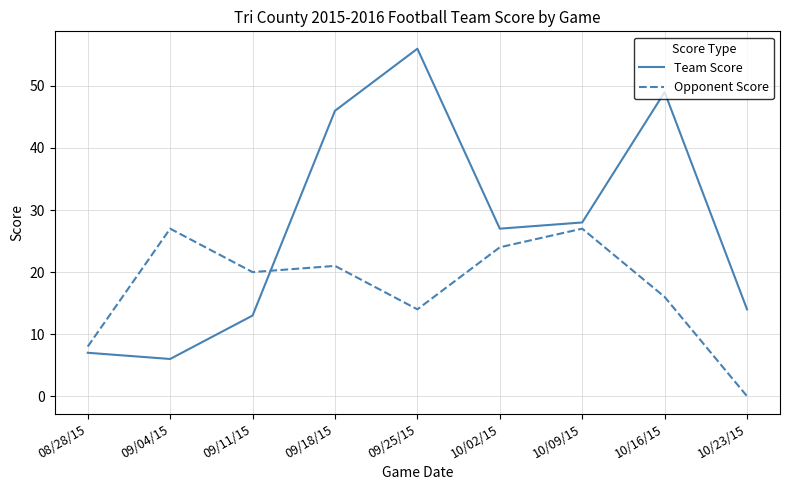

The value of Team Score at 10/16/15 is 66. True or false?

False